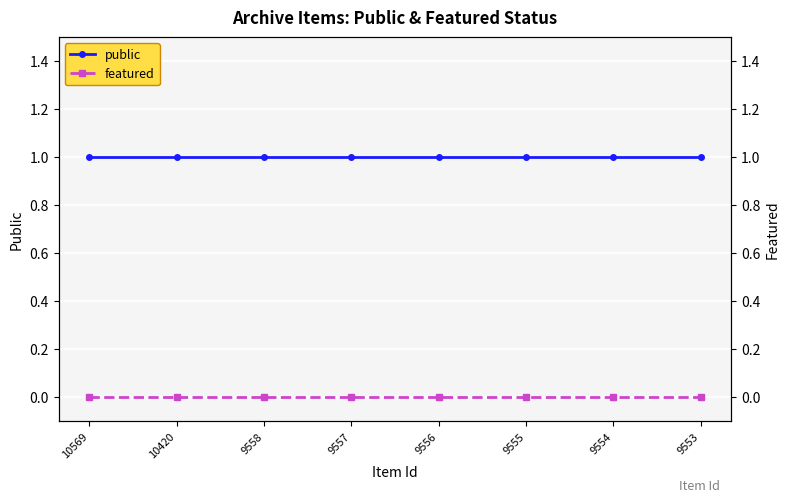

Reading left to right, list all the values displayed in this chart.

public: 1	1	1	1	1	1	1	1
featured: 0	0	0	0	0	0	0	0